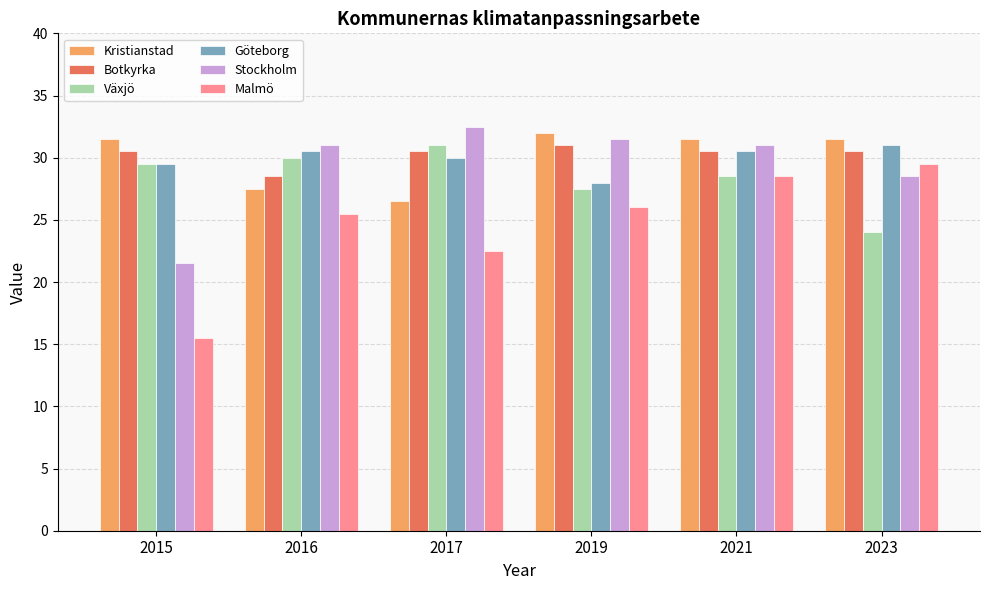

What is the value of the Malmö bar at the 4th from the left?

26.0